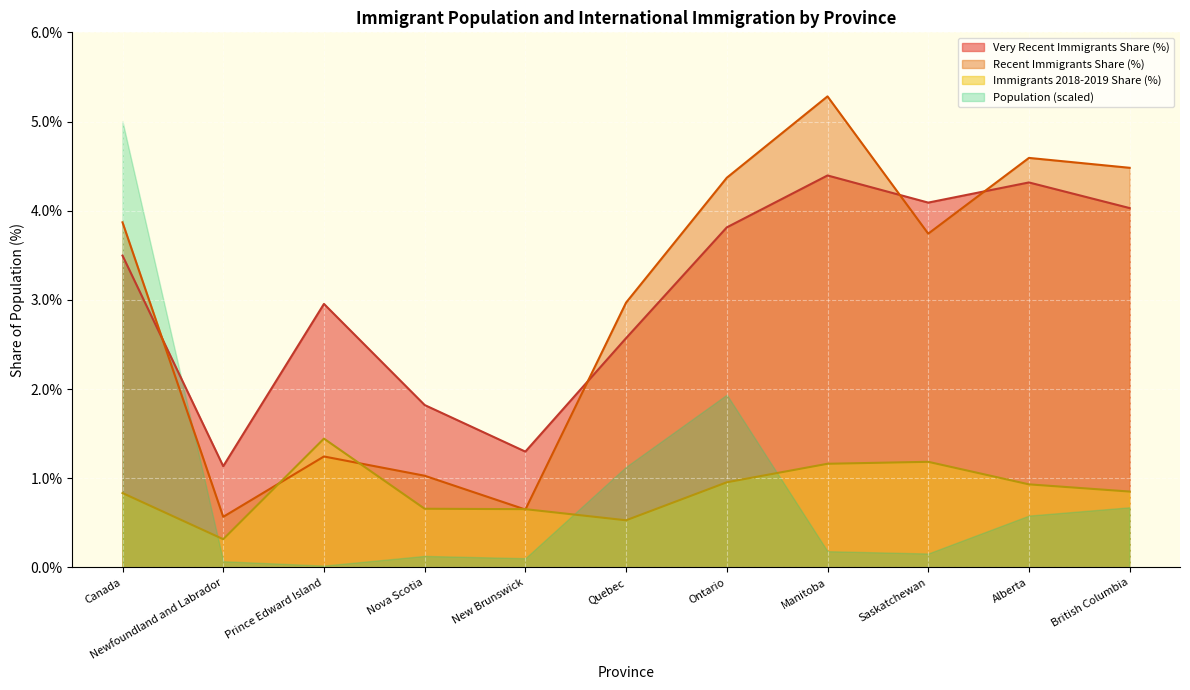

How many intersections are there between Immigrants 2018-2019 Share (line) and Recent Immigrants Share (line)?

4